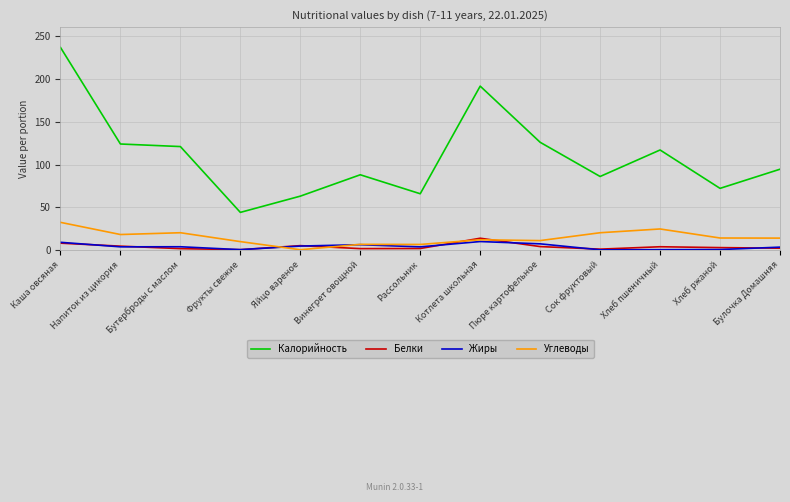

The value of Углеводы at Каша овсяная is 56.8. True or false?

False